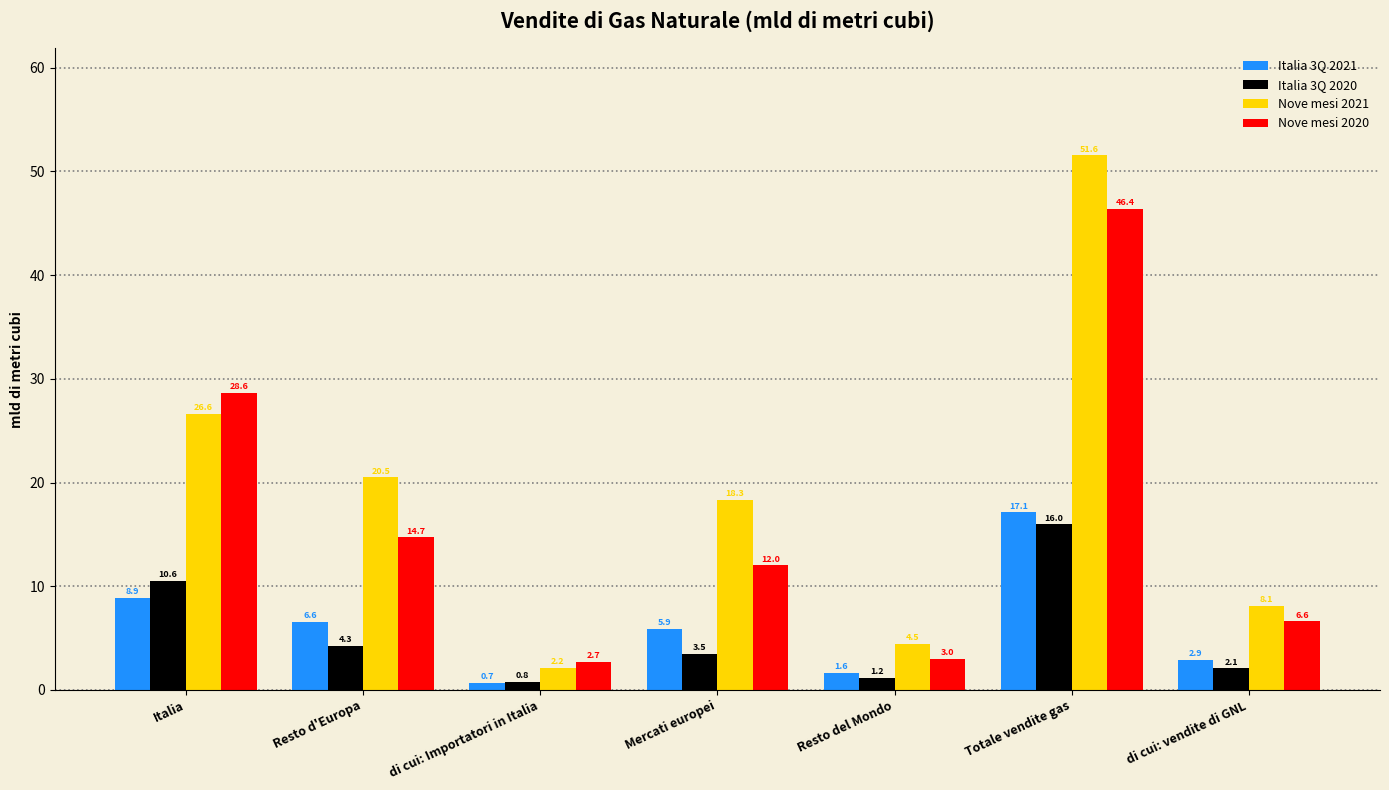

Where does the Nove mesi 2020 series first go above 12?

Italia